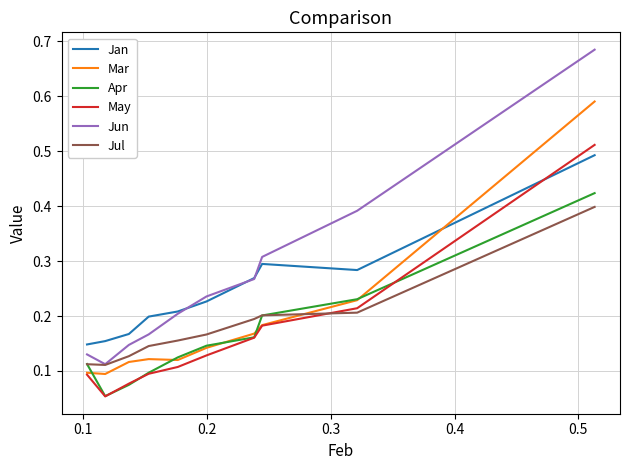

What are all the series names shown in the legend?

Jan, Mar, Apr, May, Jun, Jul